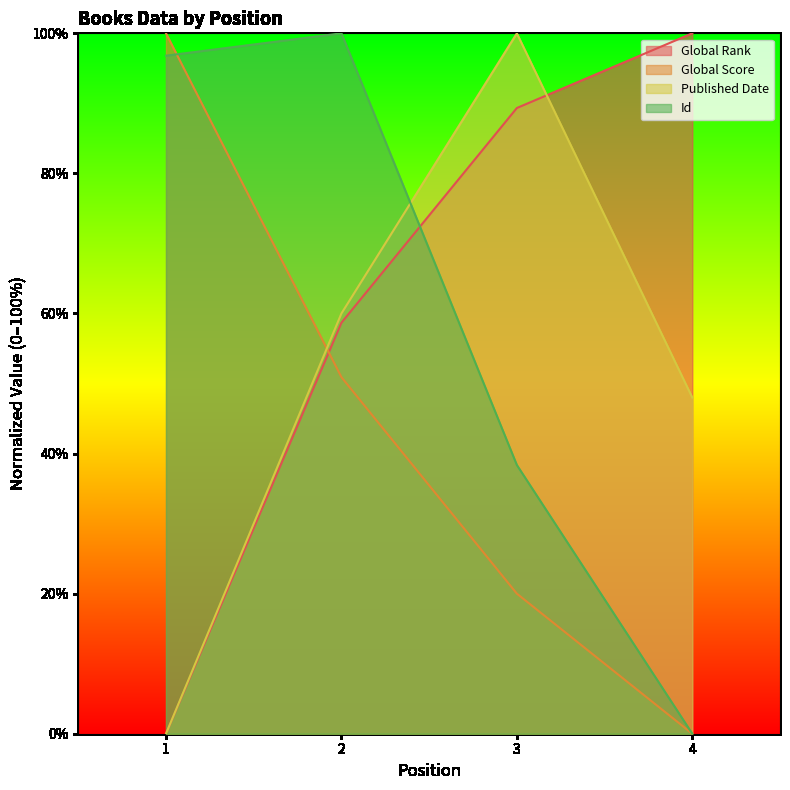

List the series in order of their overall mean, highest first.

Global Rank, Id, Published Date, Global Score